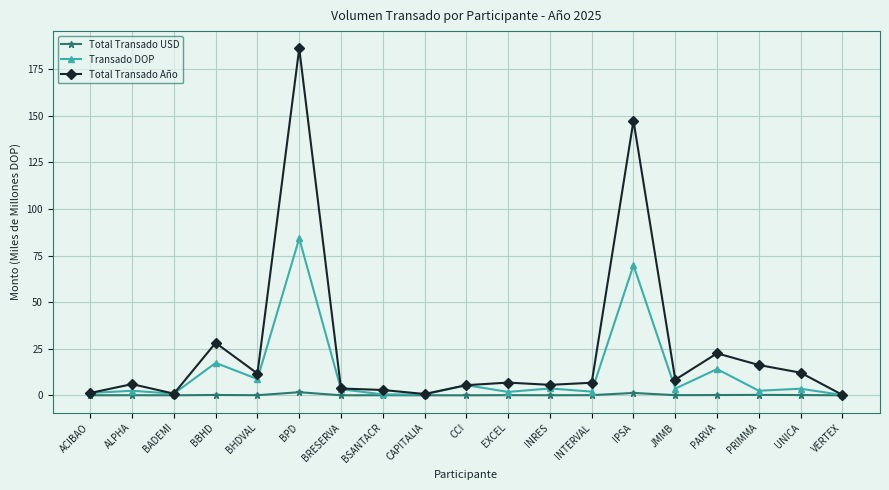

Which category has the highest value across all series?

BPD